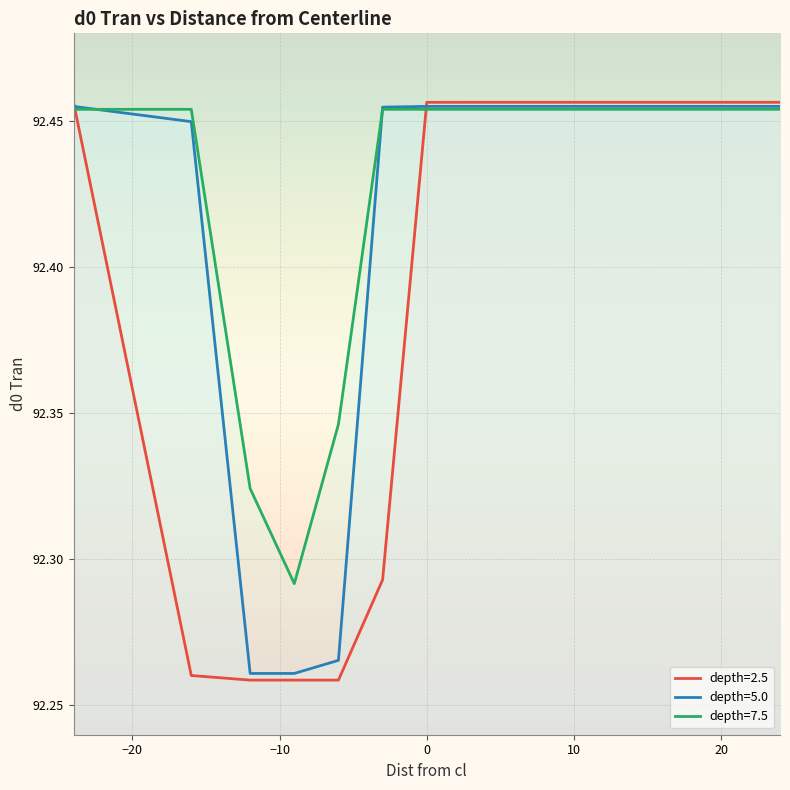

Reading right to left, transcribe all the data shown in this chart.

depth=2.5: 24=92.5	16=92.5	12=92.5	9=92.5	6=92.5	3=92.5	0=92.5	-3=92.3	-6=92.3	-9=92.3	-12=92.3	-16=92.3	-24=92.5
depth=5.0: 24=92.5	16=92.5	12=92.5	9=92.5	6=92.5	3=92.5	0=92.5	-3=92.5	-6=92.3	-9=92.3	-12=92.3	-16=92.4	-24=92.5
depth=7.5: 24=92.5	16=92.5	12=92.5	9=92.5	6=92.5	3=92.5	0=92.5	-3=92.5	-6=92.3	-9=92.3	-12=92.3	-16=92.5	-24=92.5